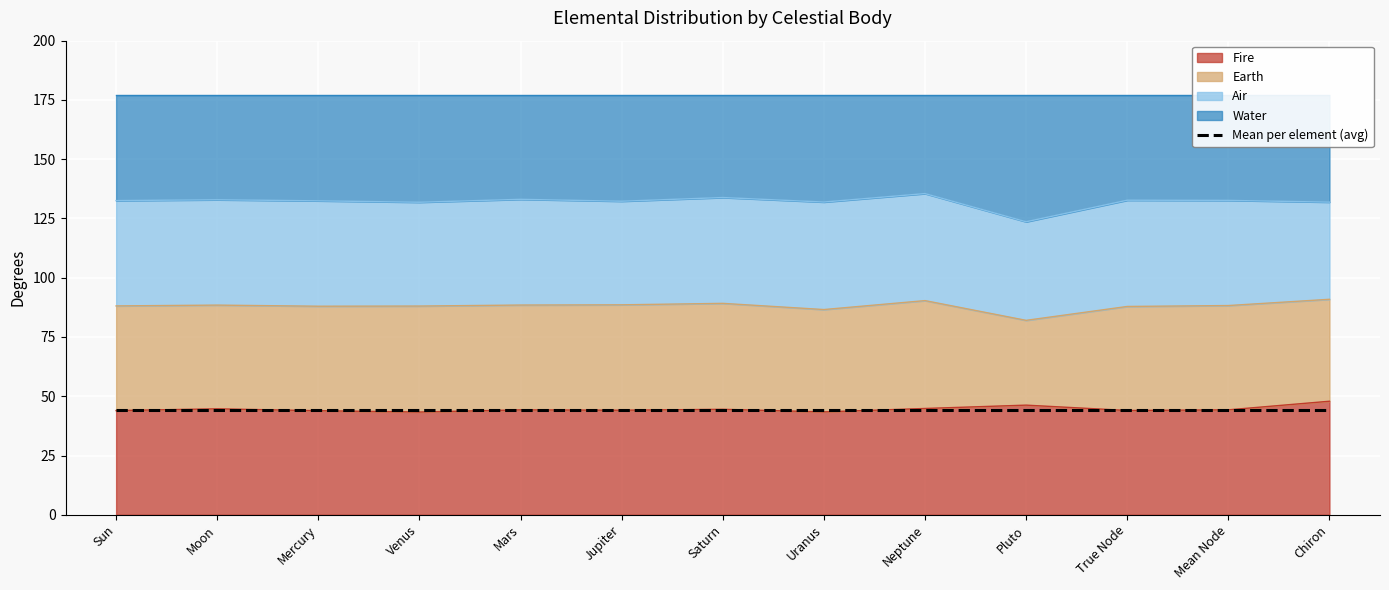

How many interior local peaks does the Fire series have?

4